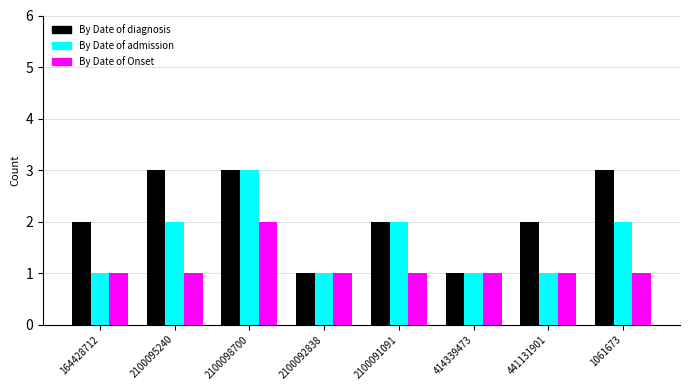

Reading left to right, transcribe all the data shown in this chart.

By Date of diagnosis: 2	3	3	1	2	1	2	3
By Date of admission: 1	2	3	1	2	1	1	2
By Date of Onset: 1	1	2	1	1	1	1	1